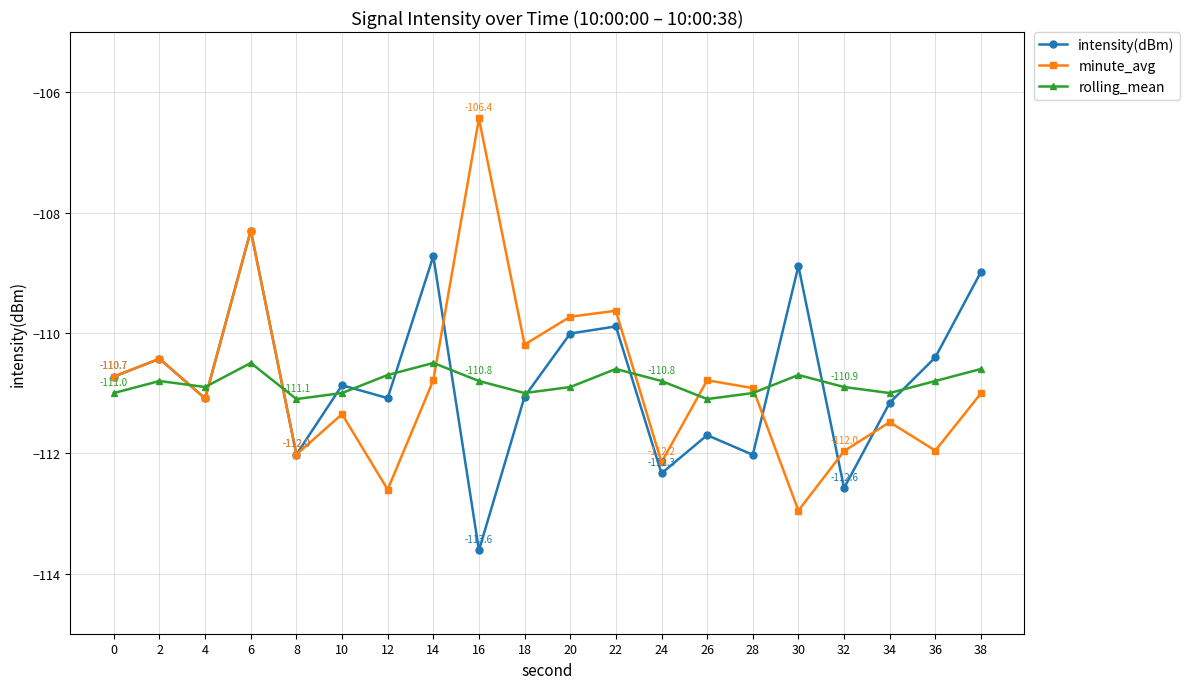

Read the minute_avg value at 34.

-111.5